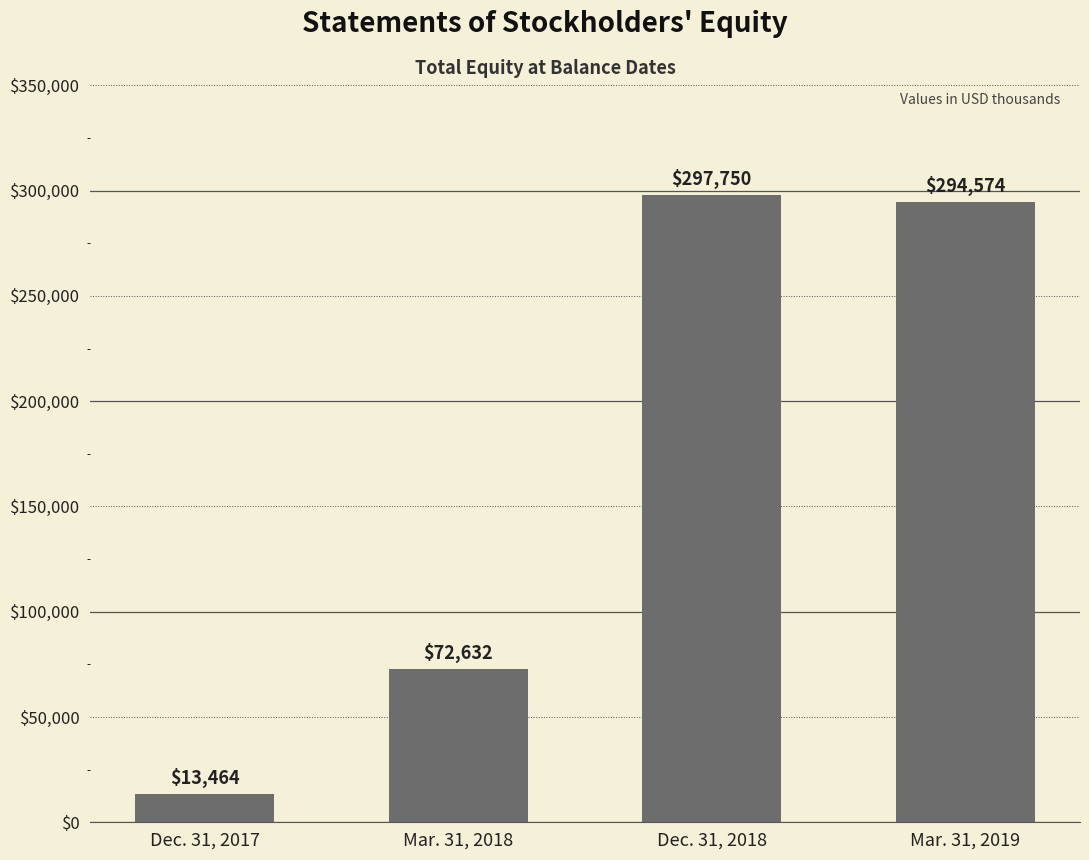

What position from the left is Dec. 31, 2017?

1